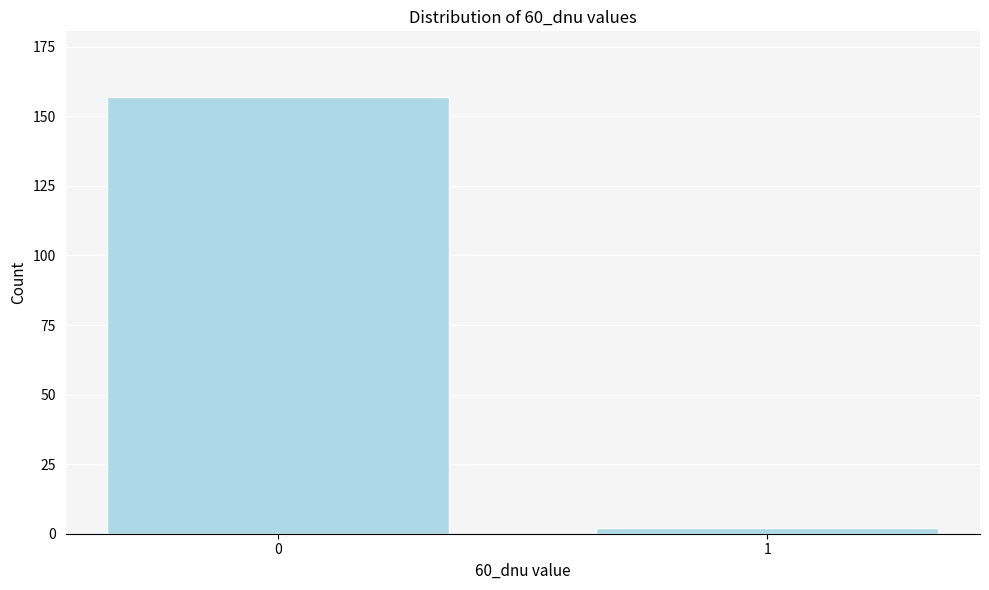

Reading left to right, list all the values displayed in this chart.

0=157	1=2